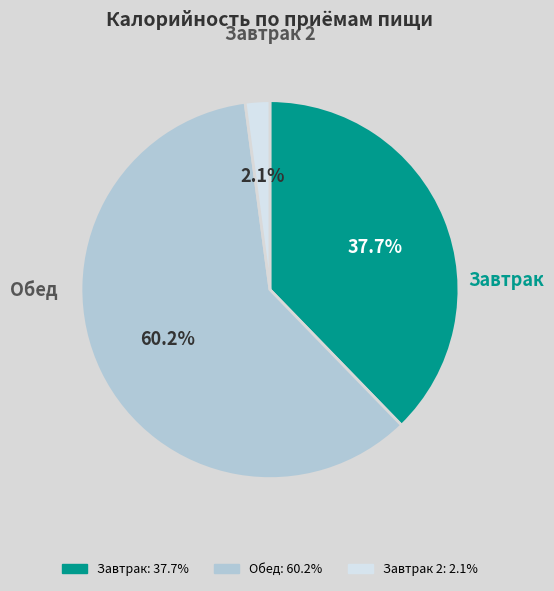

Count the number of slices in the pie.

3